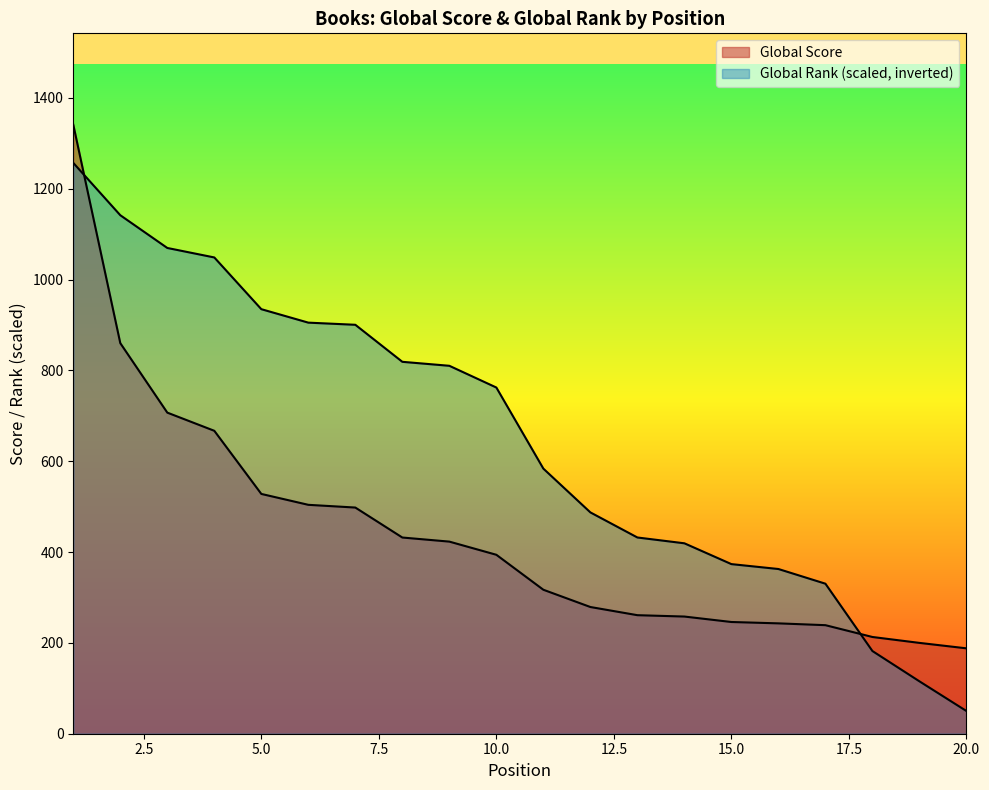

What is the lowest value of the Global Score series?

188.0